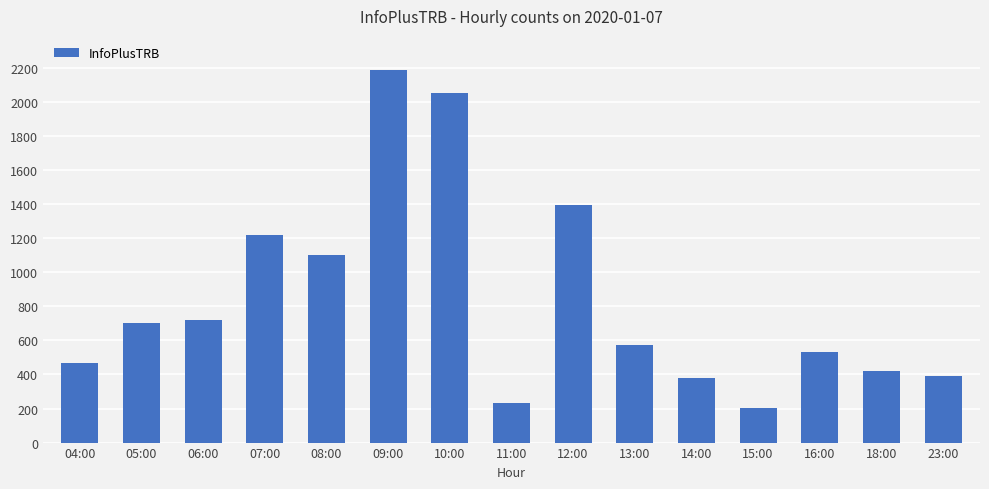

The chart shows a value of 2187 at 09:00. True or false?

True